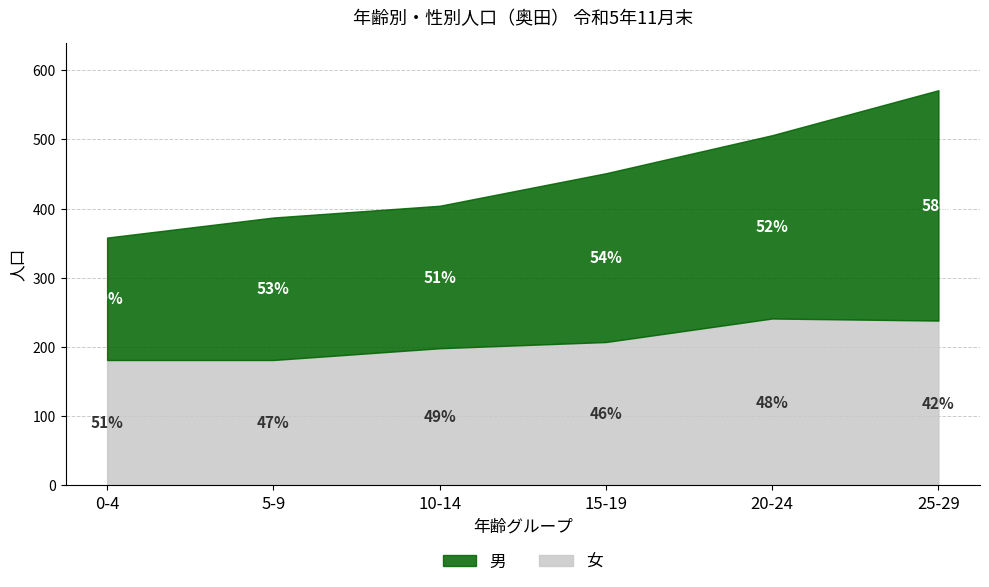

How many times do 男 and 女 cross each other?

1